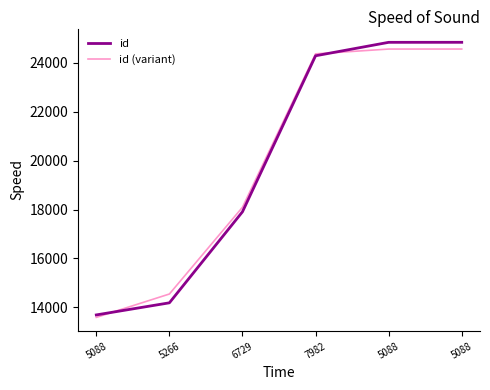

True or false: id (variant) has more than 1 interior local peaks.

False